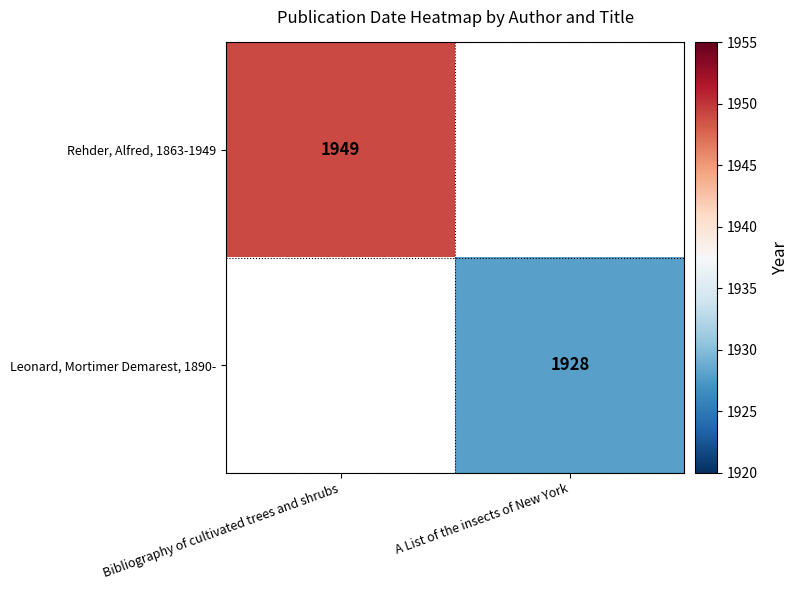

The Leonard, Mortimer Demarest, 1890- series shows 1928.0 at A List of the insects of New York. True or false?

True